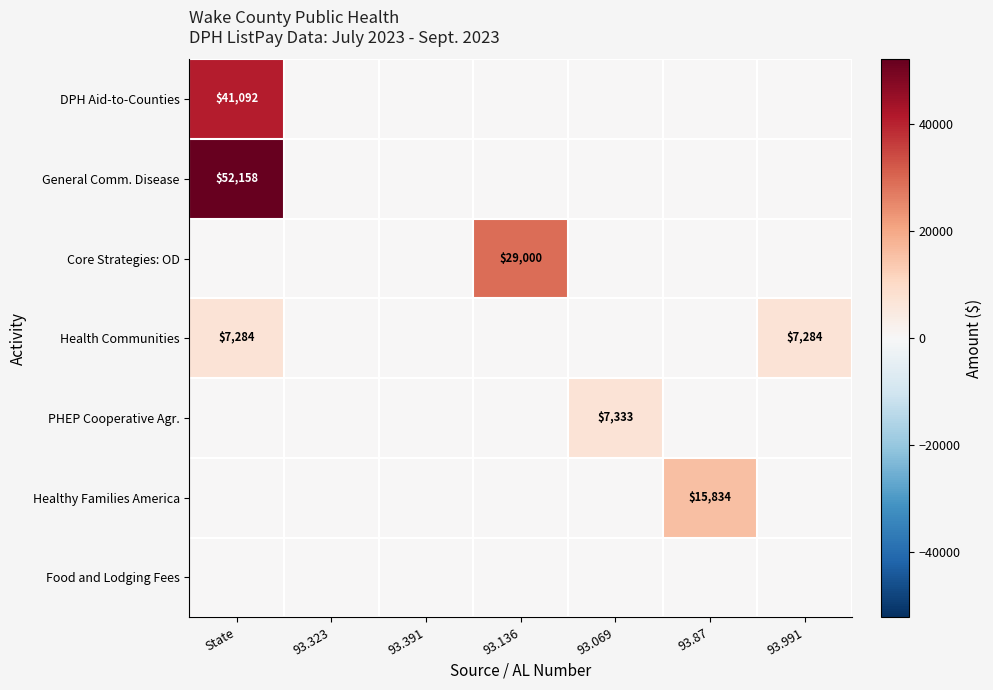

The General Comm. Disease series shows 87864 at State. True or false?

False